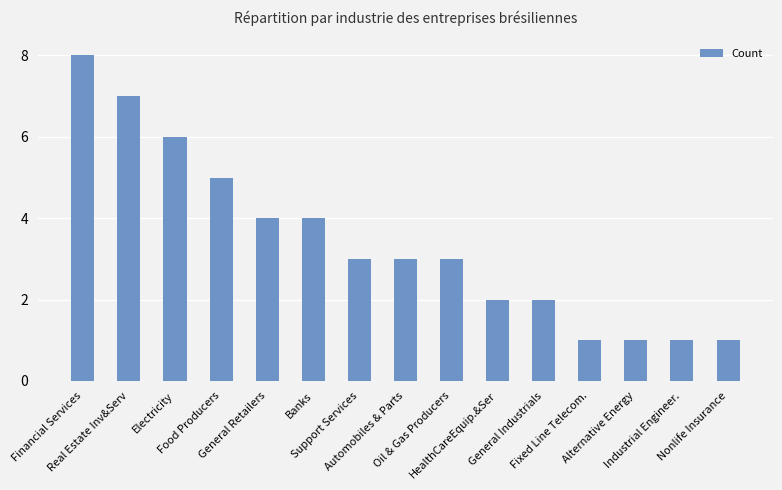

Does the chart contain any negative values?

No